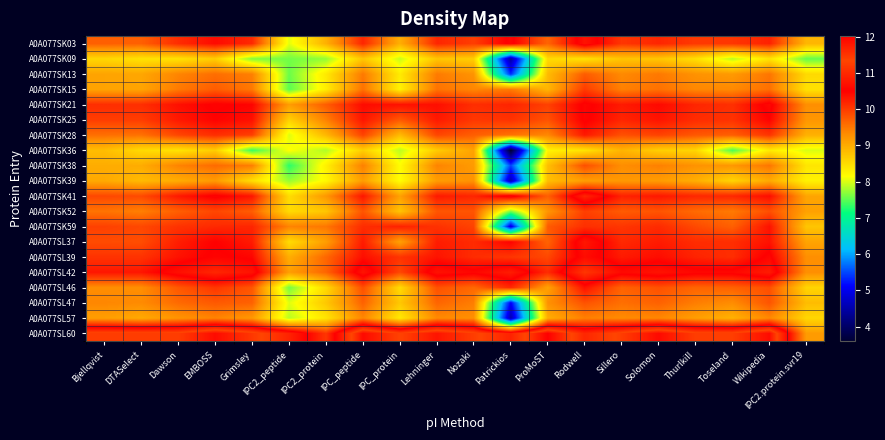

Reading left to right, list all the values displayed in this chart.

A0A077SK03: Bjellqvist=9.7	DTASelect=9.7	Dawson=10.1	EMBOSS=10.4	Grimsley=10.2	IPC2_peptide=8.0	IPC2_protein=8.9	IPC_peptide=10.2	IPC_protein=9.0	Lehninger=10.2	Nozaki=10.0	Patrickios=10.6	ProMoST=9.6	Rodwell=10.7	Sillero=10.0	Solomon=10.2	Thurlkill=10.0	Toseland=10.0	Wikipedia=10.2	IPC2.protein.svr19=8.9
A0A077SK09: Bjellqvist=8.6	DTASelect=8.4	Dawson=8.4	EMBOSS=8.7	Grimsley=7.6	IPC2_peptide=7.6	IPC2_protein=7.7	IPC_peptide=8.7	IPC_protein=7.9	Lehninger=8.7	Nozaki=8.6	Patrickios=4.4	ProMoST=8.5	Rodwell=8.4	Sillero=8.7	Solomon=8.7	Thurlkill=8.5	Toseland=7.9	Wikipedia=8.4	IPC2.protein.svr19=7.5
A0A077SK13: Bjellqvist=9.1	DTASelect=9.0	Dawson=9.4	EMBOSS=9.6	Grimsley=9.4	IPC2_peptide=7.6	IPC2_protein=8.4	IPC_peptide=9.5	IPC_protein=8.3	Lehninger=9.5	Nozaki=9.2	Patrickios=5.3	ProMoST=8.8	Rodwell=9.7	Sillero=9.3	Solomon=9.5	Thurlkill=9.3	Toseland=9.2	Wikipedia=9.5	IPC2.protein.svr19=8.5
A0A077SK15: Bjellqvist=9.1	DTASelect=9.1	Dawson=9.5	EMBOSS=9.7	Grimsley=9.5	IPC2_peptide=7.5	IPC2_protein=8.3	IPC_peptide=9.5	IPC_protein=8.3	Lehninger=9.5	Nozaki=9.4	Patrickios=9.5	ProMoST=8.9	Rodwell=10.0	Sillero=9.4	Solomon=9.5	Thurlkill=9.4	Toseland=9.3	Wikipedia=9.6	IPC2.protein.svr19=8.4
A0A077SK21: Bjellqvist=10.1	DTASelect=10.1	Dawson=10.4	EMBOSS=10.5	Grimsley=10.5	IPC2_peptide=9.2	IPC2_protein=9.7	IPC_peptide=10.4	IPC_protein=10.3	Lehninger=10.4	Nozaki=10.1	Patrickios=10.2	ProMoST=10.0	Rodwell=10.6	Sillero=10.3	Solomon=10.4	Thurlkill=10.2	Toseland=10.1	Wikipedia=10.6	IPC2.protein.svr19=9.3
A0A077SK25: Bjellqvist=10.0	DTASelect=10.0	Dawson=10.3	EMBOSS=10.5	Grimsley=10.4	IPC2_peptide=8.6	IPC2_protein=9.4	IPC_peptide=10.3	IPC_protein=9.8	Lehninger=10.3	Nozaki=10.0	Patrickios=10.1	ProMoST=9.8	Rodwell=10.5	Sillero=10.2	Solomon=10.3	Thurlkill=10.1	Toseland=10.1	Wikipedia=10.5	IPC2.protein.svr19=9.2
A0A077SK28: Bjellqvist=9.6	DTASelect=9.5	Dawson=9.9	EMBOSS=10.1	Grimsley=10.0	IPC2_peptide=8.0	IPC2_protein=8.9	IPC_peptide=9.9	IPC_protein=8.8	Lehninger=9.9	Nozaki=9.7	Patrickios=9.5	ProMoST=9.4	Rodwell=10.3	Sillero=9.8	Solomon=9.9	Thurlkill=9.8	Toseland=9.7	Wikipedia=10.1	IPC2.protein.svr19=8.9
A0A077SK36: Bjellqvist=8.8	DTASelect=8.5	Dawson=8.4	EMBOSS=8.7	Grimsley=7.4	IPC2_peptide=8.2	IPC2_protein=7.8	IPC_peptide=8.6	IPC_protein=7.9	Lehninger=8.7	Nozaki=9.1	Patrickios=3.6	ProMoST=8.3	Rodwell=8.4	Sillero=8.9	Solomon=8.6	Thurlkill=8.6	Toseland=7.4	Wikipedia=8.3	IPC2.protein.svr19=8.0
A0A077SK38: Bjellqvist=9.0	DTASelect=9.0	Dawson=9.4	EMBOSS=9.6	Grimsley=9.4	IPC2_peptide=7.3	IPC2_protein=8.3	IPC_peptide=9.4	IPC_protein=8.2	Lehninger=9.4	Nozaki=9.2	Patrickios=5.5	ProMoST=8.8	Rodwell=9.8	Sillero=9.3	Solomon=9.4	Thurlkill=9.3	Toseland=9.2	Wikipedia=9.5	IPC2.protein.svr19=8.4
A0A077SK39: Bjellqvist=9.0	DTASelect=8.8	Dawson=9.0	EMBOSS=9.2	Grimsley=8.5	IPC2_peptide=7.7	IPC2_protein=8.2	IPC_peptide=9.2	IPC_protein=8.1	Lehninger=9.2	Nozaki=9.3	Patrickios=4.6	ProMoST=8.8	Rodwell=9.1	Sillero=9.2	Solomon=9.2	Thurlkill=9.0	Toseland=8.6	Wikipedia=9.0	IPC2.protein.svr19=8.3
A0A077SK41: Bjellqvist=9.9	DTASelect=9.9	Dawson=10.3	EMBOSS=10.6	Grimsley=10.3	IPC2_peptide=8.5	IPC2_protein=9.2	IPC_peptide=10.3	IPC_protein=9.1	Lehninger=10.3	Nozaki=10.2	Patrickios=10.7	ProMoST=9.7	Rodwell=10.9	Sillero=10.2	Solomon=10.3	Thurlkill=10.2	Toseland=10.2	Wikipedia=10.4	IPC2.protein.svr19=9.1
A0A077SK52: Bjellqvist=9.5	DTASelect=9.4	Dawson=9.7	EMBOSS=9.9	Grimsley=9.7	IPC2_peptide=8.5	IPC2_protein=8.7	IPC_peptide=9.8	IPC_protein=8.7	Lehninger=9.8	Nozaki=9.8	Patrickios=7.6	ProMoST=9.2	Rodwell=10.0	Sillero=9.7	Solomon=9.8	Thurlkill=9.6	Toseland=9.5	Wikipedia=9.8	IPC2.protein.svr19=9.1
A0A077SK59: Bjellqvist=10.0	DTASelect=9.9	Dawson=10.1	EMBOSS=10.2	Grimsley=10.2	IPC2_peptide=9.4	IPC2_protein=9.5	IPC_peptide=10.1	IPC_protein=10.2	Lehninger=10.1	Nozaki=9.9	Patrickios=4.9	ProMoST=9.7	Rodwell=10.1	Sillero=10.0	Solomon=10.1	Thurlkill=9.9	Toseland=9.7	Wikipedia=10.3	IPC2.protein.svr19=8.7
A0A077SL37: Bjellqvist=9.9	DTASelect=9.9	Dawson=10.2	EMBOSS=10.5	Grimsley=10.3	IPC2_peptide=8.5	IPC2_protein=9.1	IPC_peptide=10.3	IPC_protein=9.1	Lehninger=10.3	Nozaki=10.1	Patrickios=10.5	ProMoST=9.7	Rodwell=10.8	Sillero=10.2	Solomon=10.3	Thurlkill=10.1	Toseland=10.1	Wikipedia=10.3	IPC2.protein.svr19=9.1
A0A077SL39: Bjellqvist=10.1	DTASelect=10.1	Dawson=10.3	EMBOSS=10.5	Grimsley=10.5	IPC2_peptide=9.0	IPC2_protein=9.6	IPC_peptide=10.4	IPC_protein=10.1	Lehninger=10.3	Nozaki=10.1	Patrickios=10.0	ProMoST=9.9	Rodwell=10.6	Sillero=10.3	Solomon=10.4	Thurlkill=10.2	Toseland=10.1	Wikipedia=10.6	IPC2.protein.svr19=9.3
A0A077SL42: Bjellqvist=10.3	DTASelect=10.3	Dawson=10.7	EMBOSS=11.0	Grimsley=10.7	IPC2_peptide=9.1	IPC2_protein=9.6	IPC_peptide=10.7	IPC_protein=9.9	Lehninger=10.7	Nozaki=10.6	Patrickios=10.8	ProMoST=10.1	Rodwell=11.2	Sillero=10.6	Solomon=10.7	Thurlkill=10.6	Toseland=10.6	Wikipedia=10.8	IPC2.protein.svr19=9.3
A0A077SL46: Bjellqvist=9.3	DTASelect=9.3	Dawson=9.8	EMBOSS=10.0	Grimsley=9.8	IPC2_peptide=7.6	IPC2_protein=8.5	IPC_peptide=9.8	IPC_protein=8.5	Lehninger=9.8	Nozaki=9.6	Patrickios=10.2	ProMoST=9.1	Rodwell=10.3	Sillero=9.7	Solomon=9.8	Thurlkill=9.6	Toseland=9.7	Wikipedia=9.8	IPC2.protein.svr19=8.6
A0A077SL47: Bjellqvist=9.4	DTASelect=9.3	Dawson=9.6	EMBOSS=9.8	Grimsley=9.7	IPC2_peptide=8.0	IPC2_protein=8.7	IPC_peptide=9.7	IPC_protein=8.7	Lehninger=9.6	Nozaki=9.4	Patrickios=5.1	ProMoST=9.3	Rodwell=9.8	Sillero=9.6	Solomon=9.7	Thurlkill=9.4	Toseland=9.3	Wikipedia=9.8	IPC2.protein.svr19=8.8
A0A077SL57: Bjellqvist=9.1	DTASelect=9.0	Dawson=9.2	EMBOSS=9.4	Grimsley=9.2	IPC2_peptide=7.9	IPC2_protein=8.4	IPC_peptide=9.4	IPC_protein=8.4	Lehninger=9.3	Nozaki=9.3	Patrickios=4.6	ProMoST=9.0	Rodwell=9.4	Sillero=9.3	Solomon=9.4	Thurlkill=9.1	Toseland=8.9	Wikipedia=9.4	IPC2.protein.svr19=8.6
A0A077SL60: Bjellqvist=11.4	DTASelect=11.4	Dawson=11.4	EMBOSS=11.9	Grimsley=11.5	IPC2_peptide=10.9	IPC2_protein=10.0	IPC_peptide=11.9	IPC_protein=11.4	Lehninger=11.8	Nozaki=11.4	Patrickios=10.9	ProMoST=12.0	Rodwell=11.0	Sillero=11.4	Solomon=11.9	Thurlkill=11.4	Toseland=11.4	Wikipedia=11.9	IPC2.protein.svr19=9.2